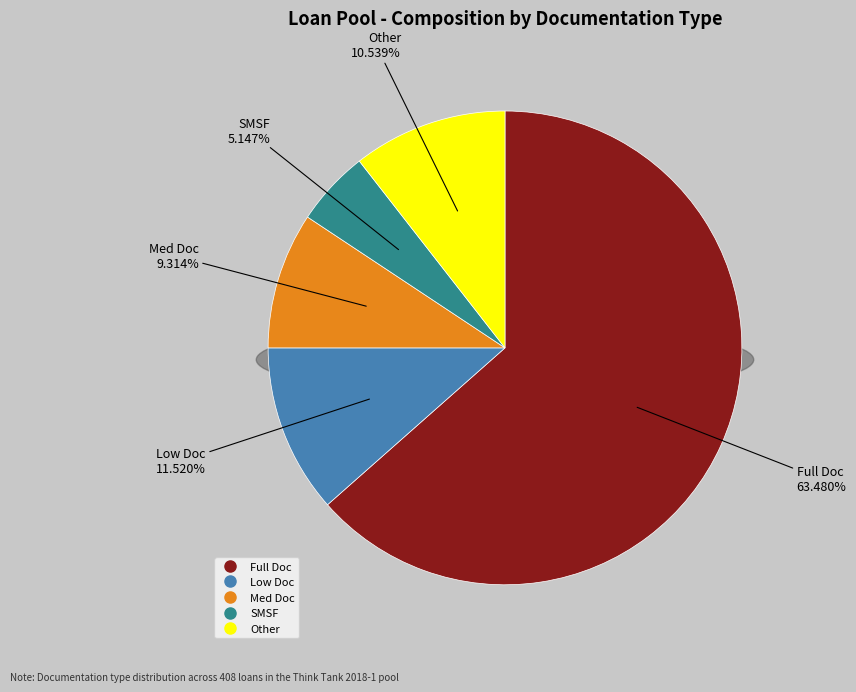

True or false: Full Doc accounts for 63% of the total.

True